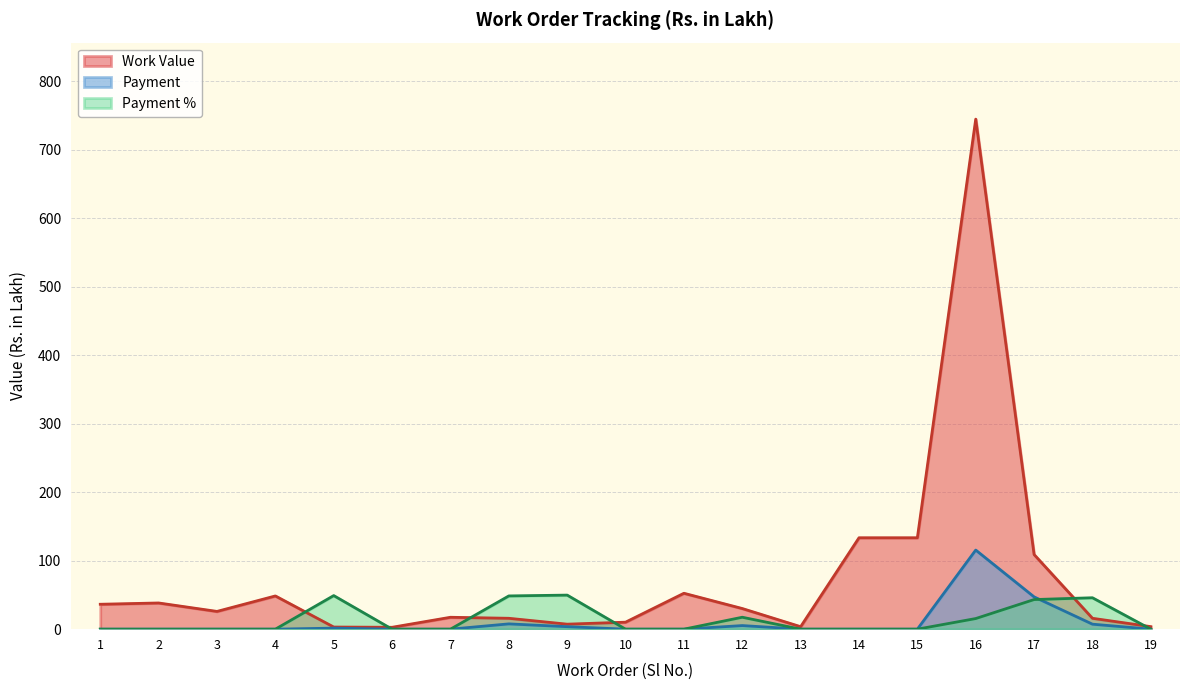

True or false: Payment % has a value of 49.8 at 9.

True